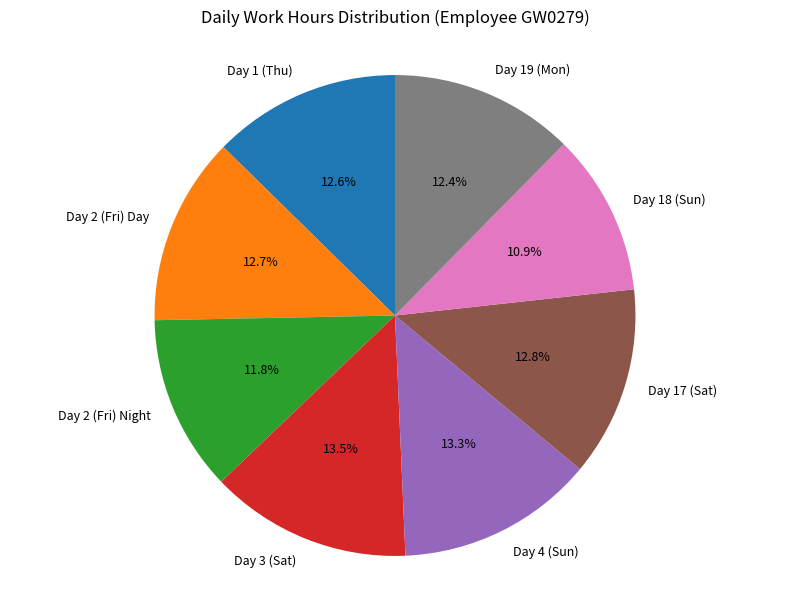

To the nearest percent, what is the difference between the largest and smallest slice percentages?

3%